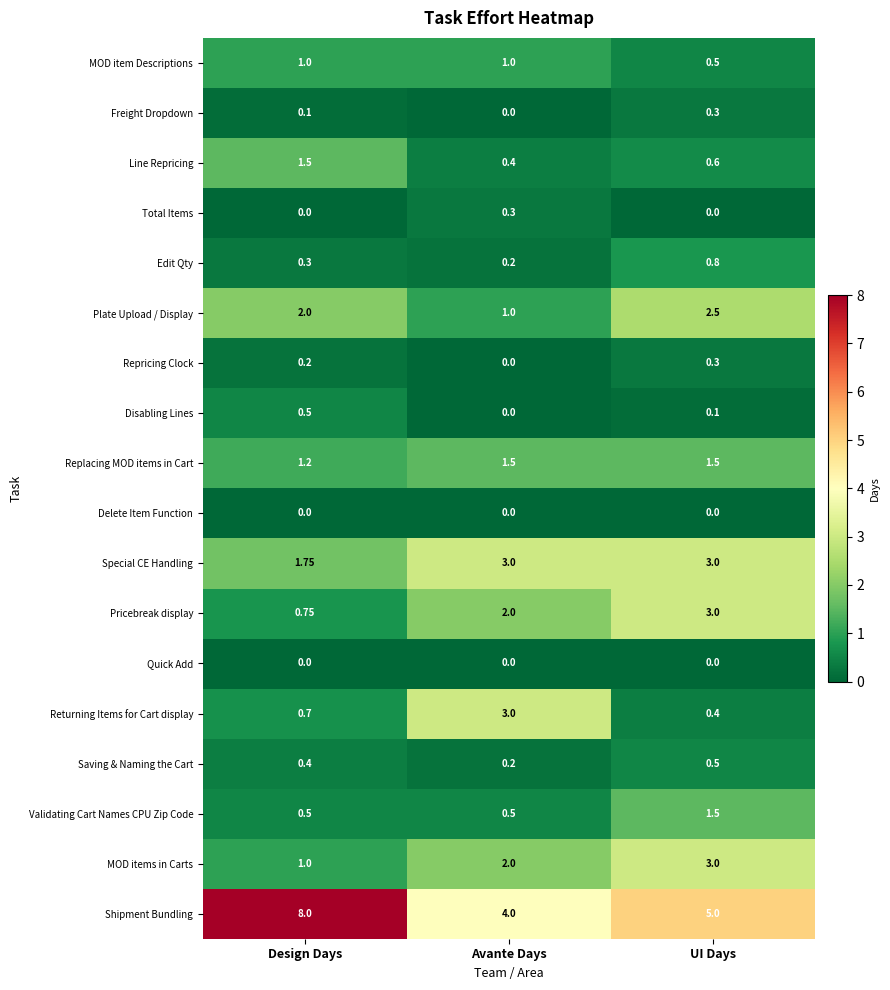

At which category is the sum across all series the highest?

UI Days